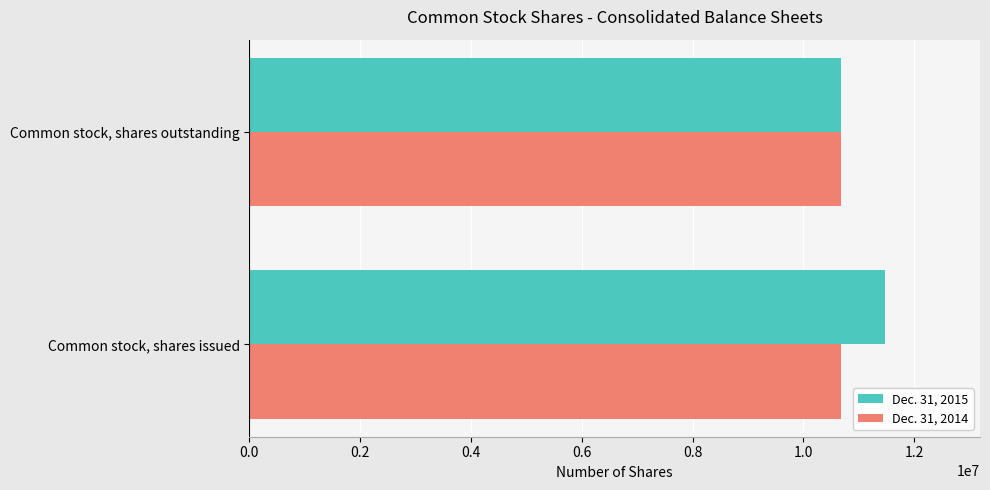

What is the total value across all series at Common stock, shares outstanding?

21346584